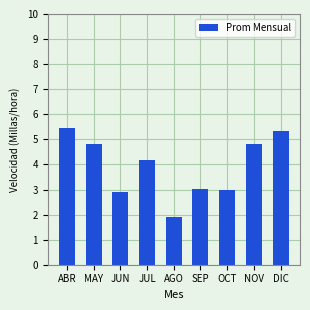

Reading right to left, what are all the values shown in this chart?

DIC=5.3	NOV=4.8	OCT=3.0	SEP=3.0	AGO=1.9	JUL=4.2	JUN=2.9	MAY=4.8	ABR=5.5